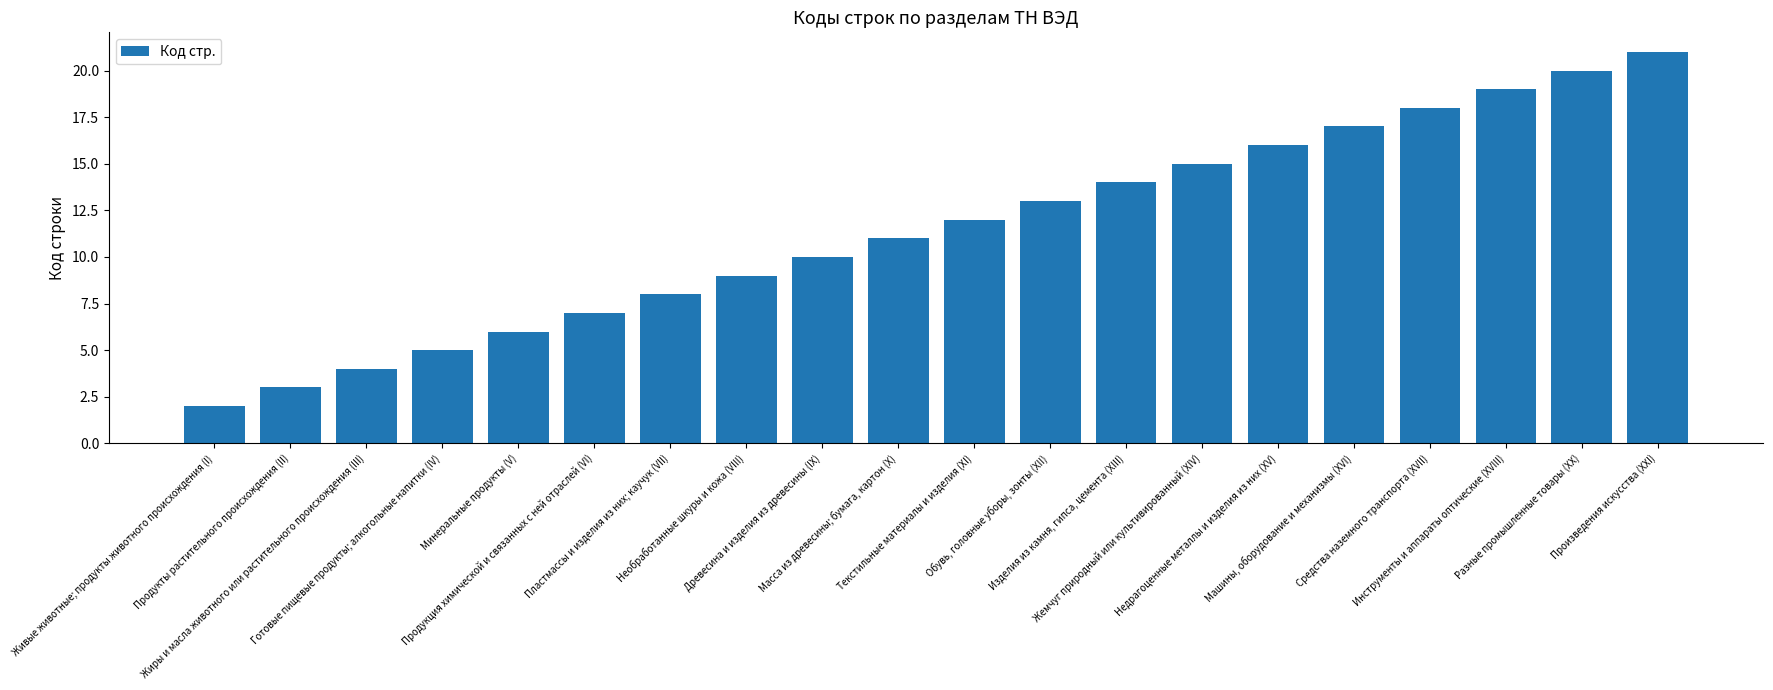

The value at Жиры и масла животного или растительного происхождения (III) is 2. True or false?

False